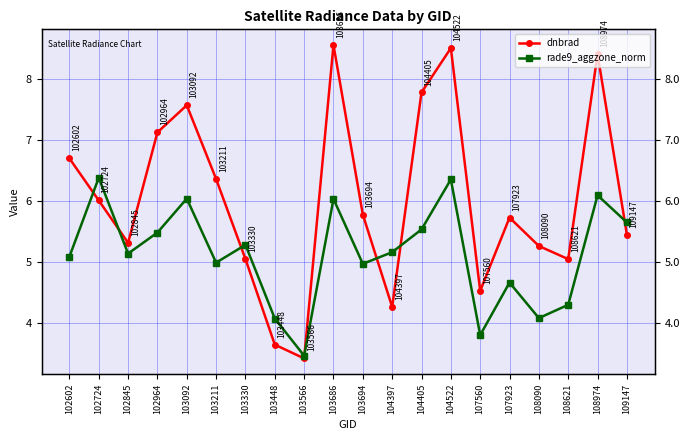

True or false: rade9_aggzone_norm and dnbrad cross at least once.

True